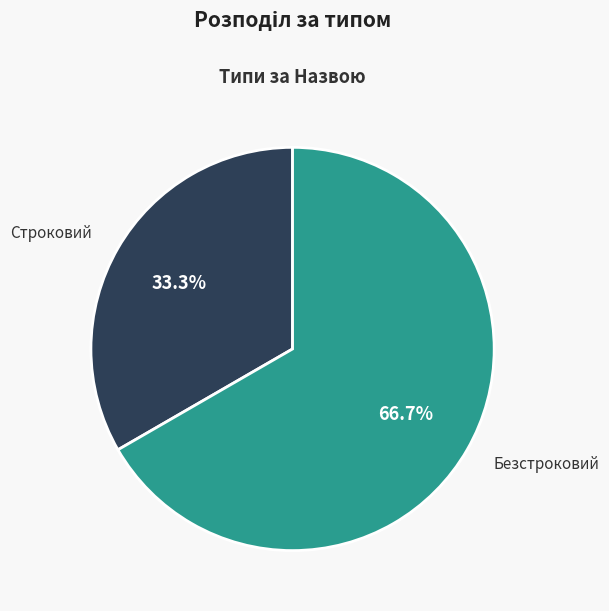

Which category has the biggest portion of the pie?

Безстроковий